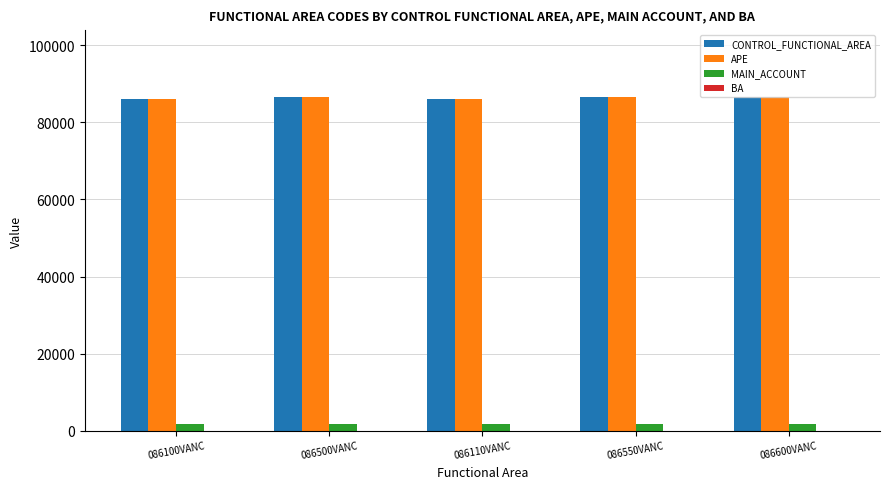

What is the sum of all MAIN_ACCOUNT values?

9025